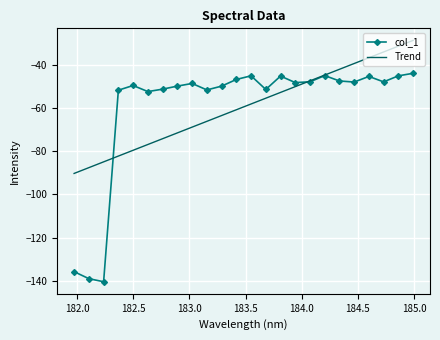

Which series has the widest spread of values?

col_1